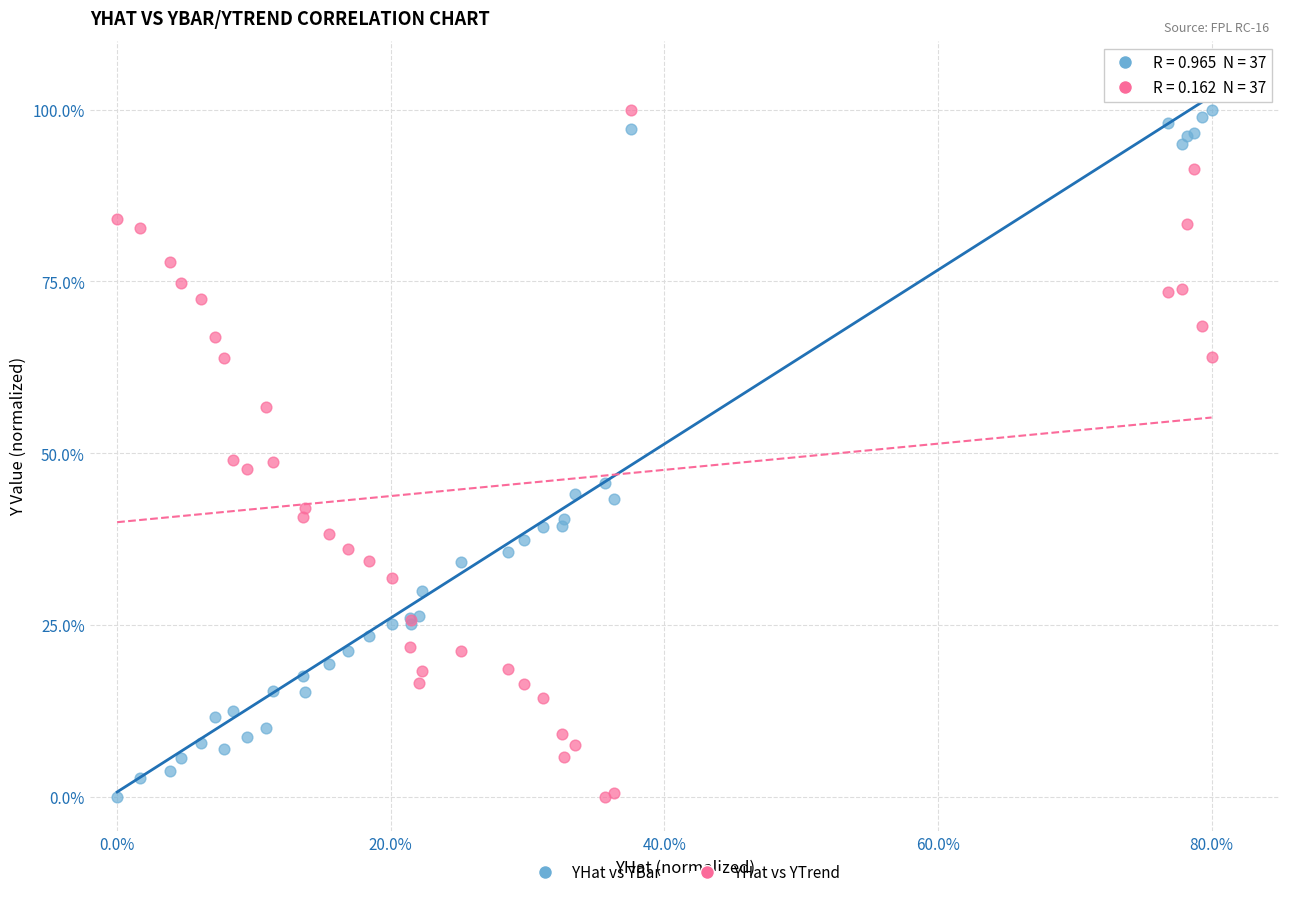

What are all the series names shown in the legend?

YHat vs YBar, YHat vs YTrend